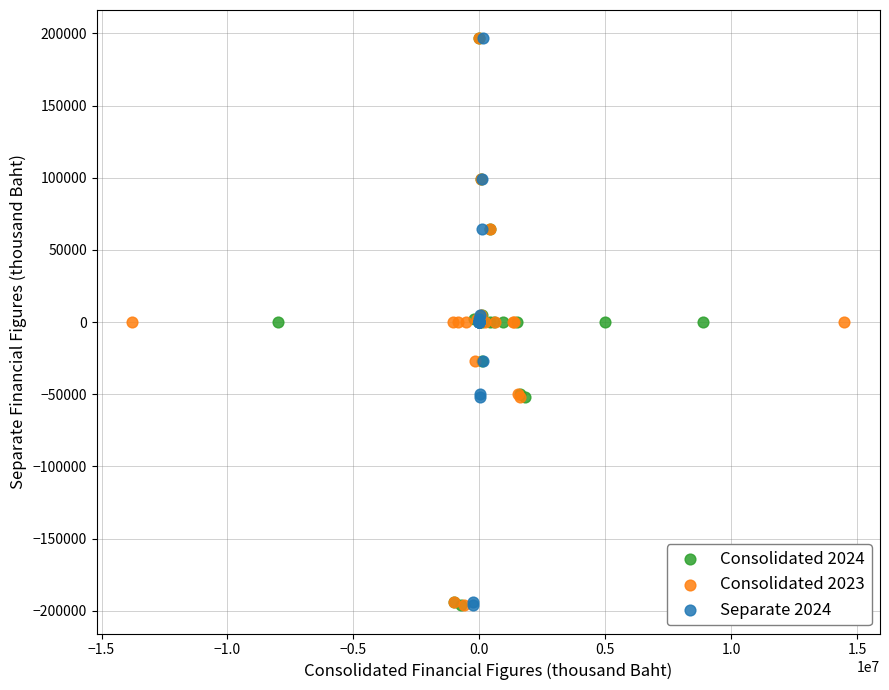

What are all the series names shown in the legend?

Consolidated 2024, Consolidated 2023, Separate 2024